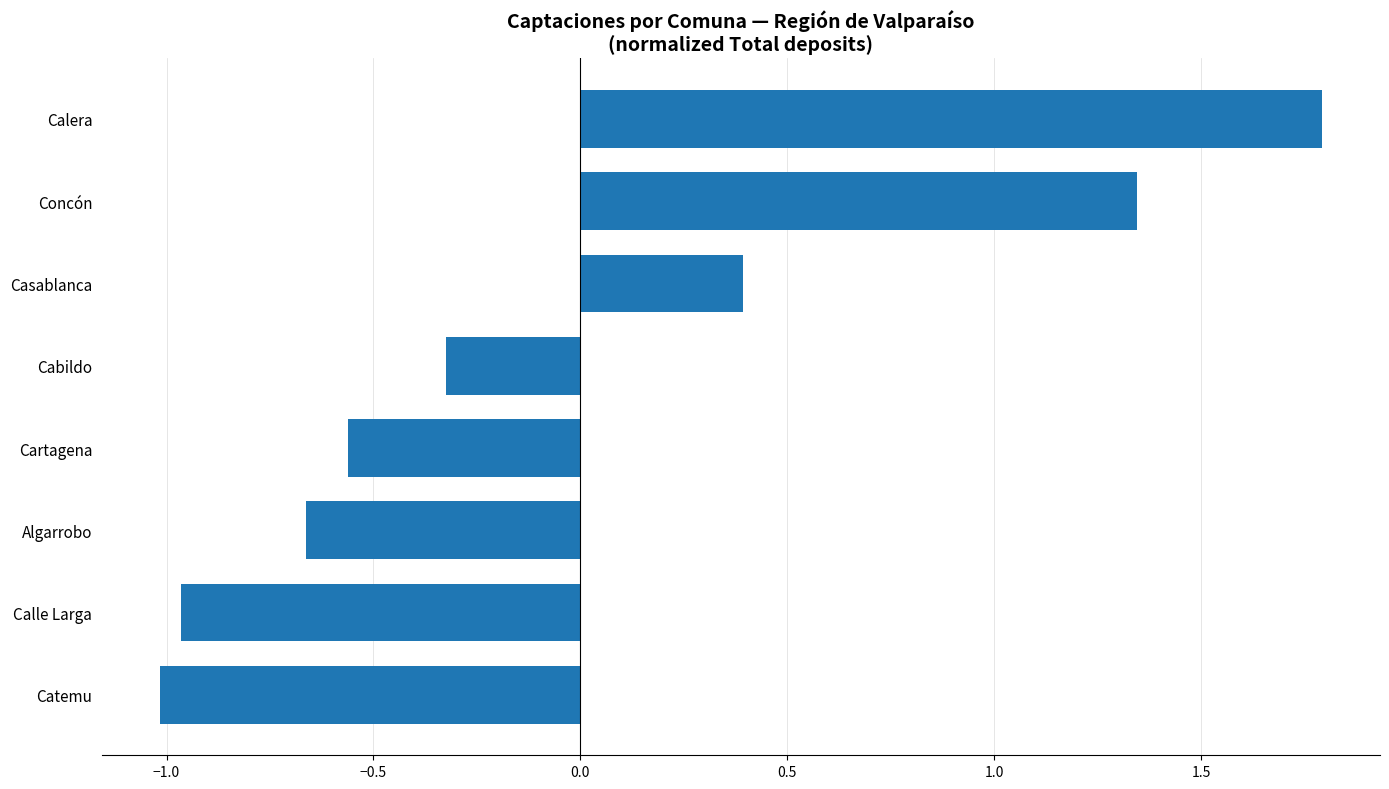

Which has a higher value, Algarrobo or Concón?

Concón